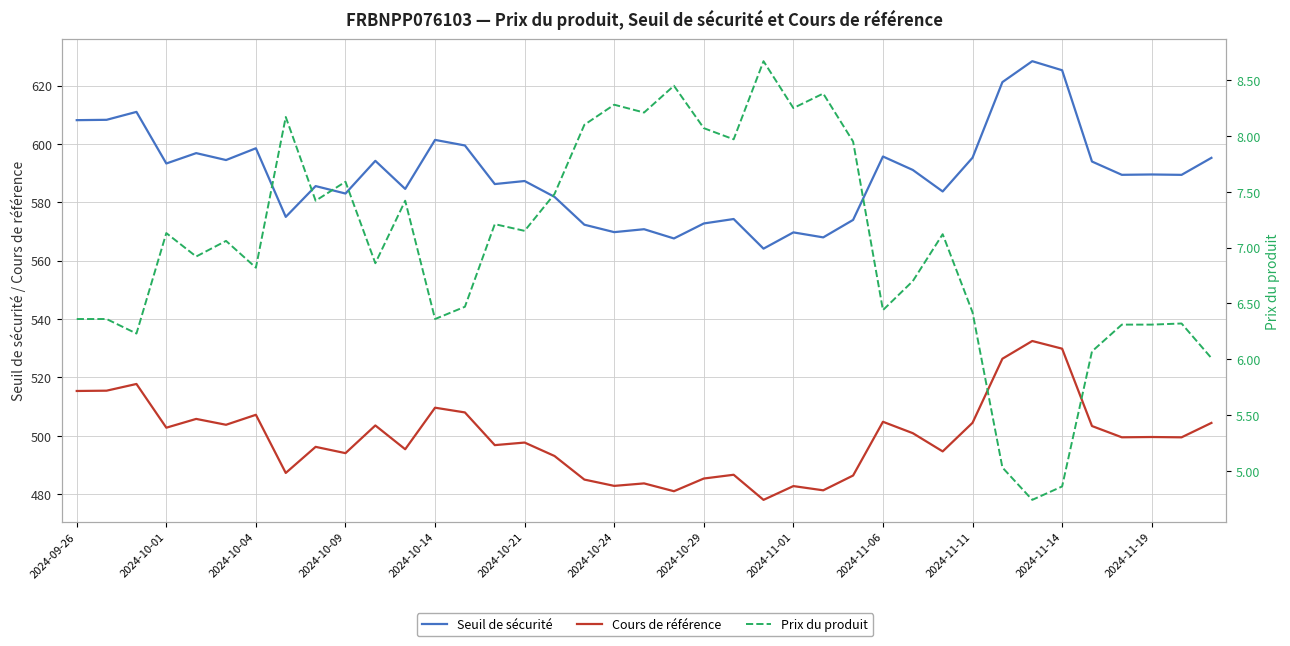

List the series in order of their overall mean, lowest first.

Prix du produit, Cours de référence, Seuil de sécurité